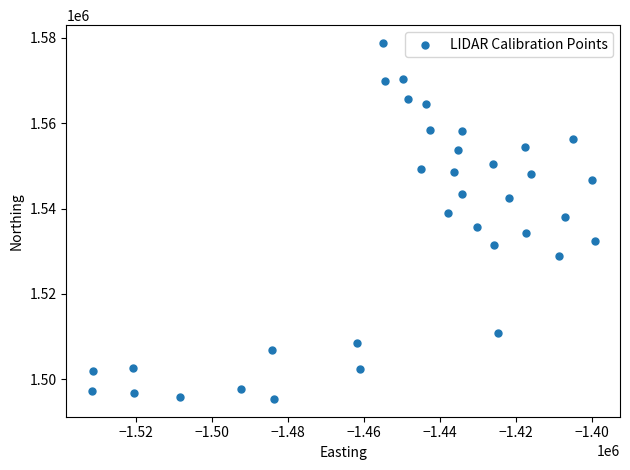

What is the range of Y values (max minus min)?

83428.2